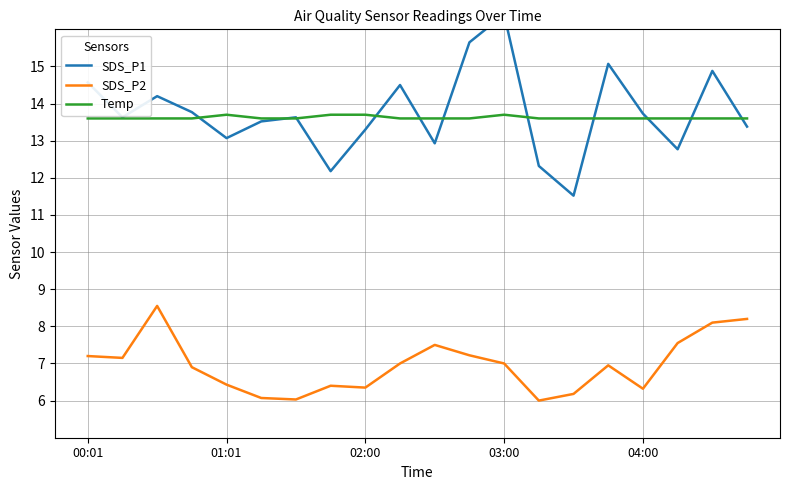

What is the value of the SDS_P2 point at the 2nd from the left?

7.2